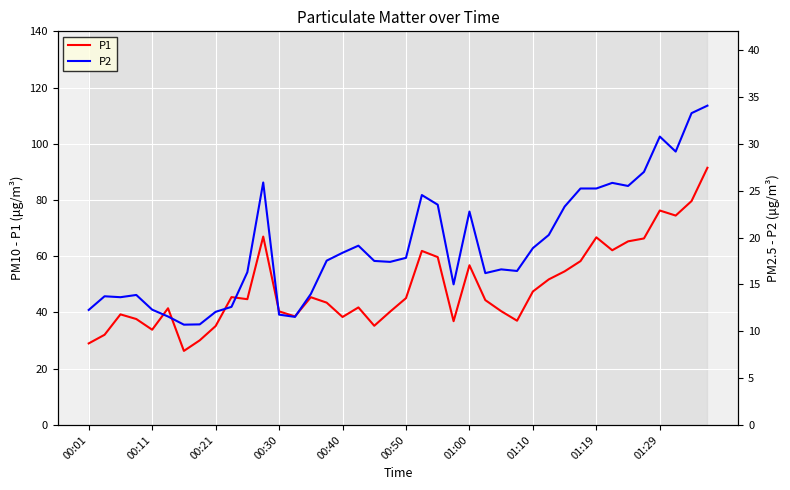

Which series has the widest spread of values?

P1